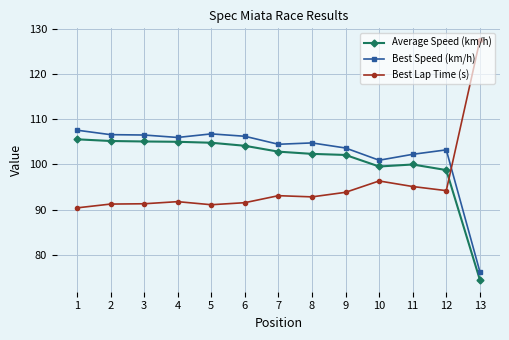

What is the difference between the Average Speed (km/h) values at 9 and 6?

2.0